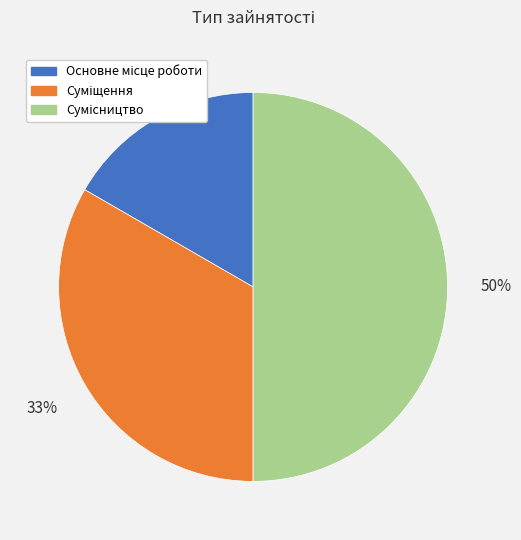

To the nearest percent, what is the difference between the largest and smallest slice percentages?

33%